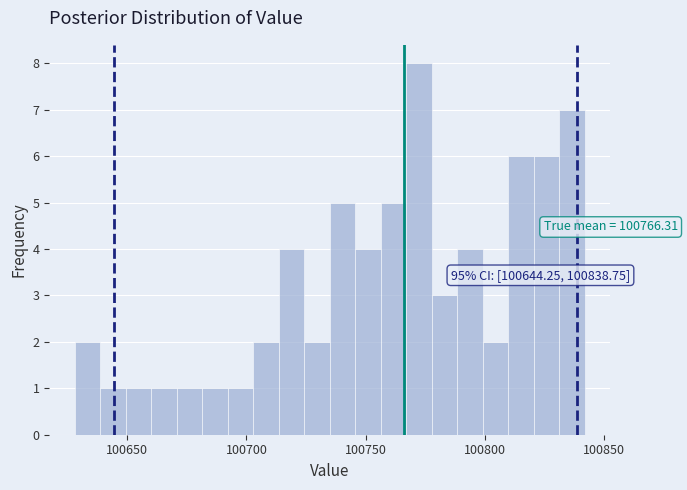

Around what value on the x-axis is the tallest bar? Give the approximate position of its centre, as read against the axis.

100770